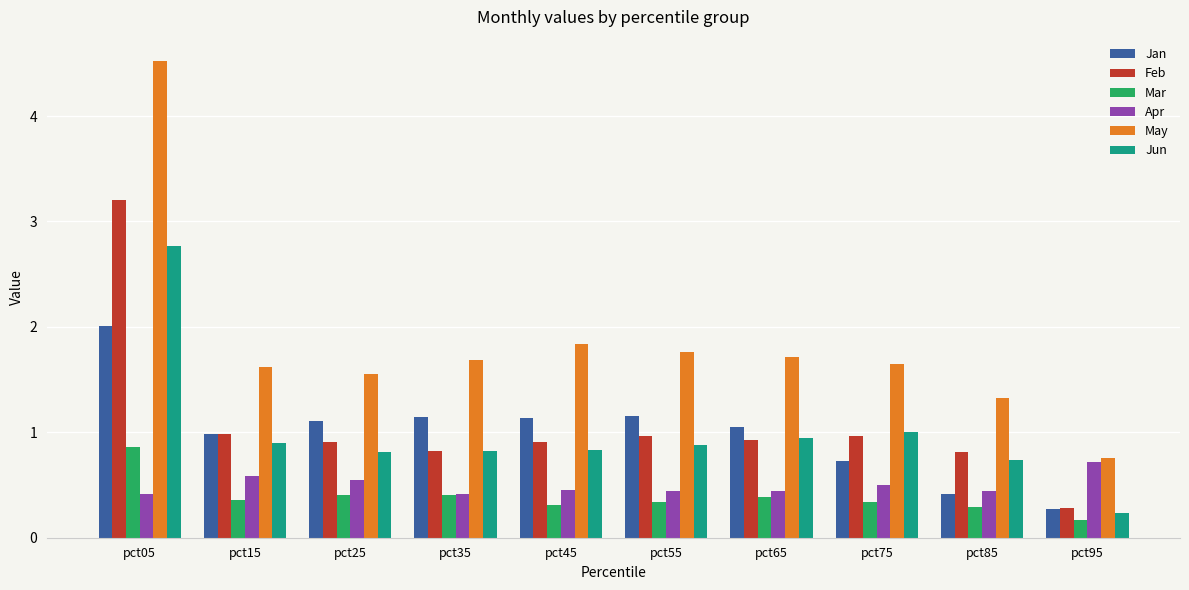

What is the difference between the maximum and minimum values in the May series?

3.8